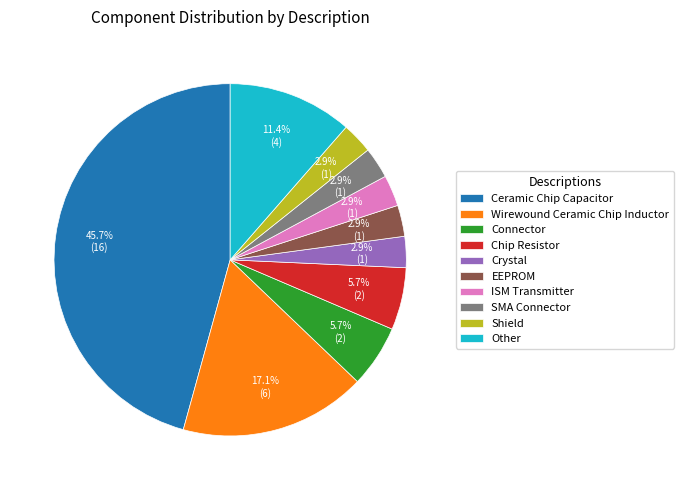

What percentage is the Other slice, to the nearest percent?

11%